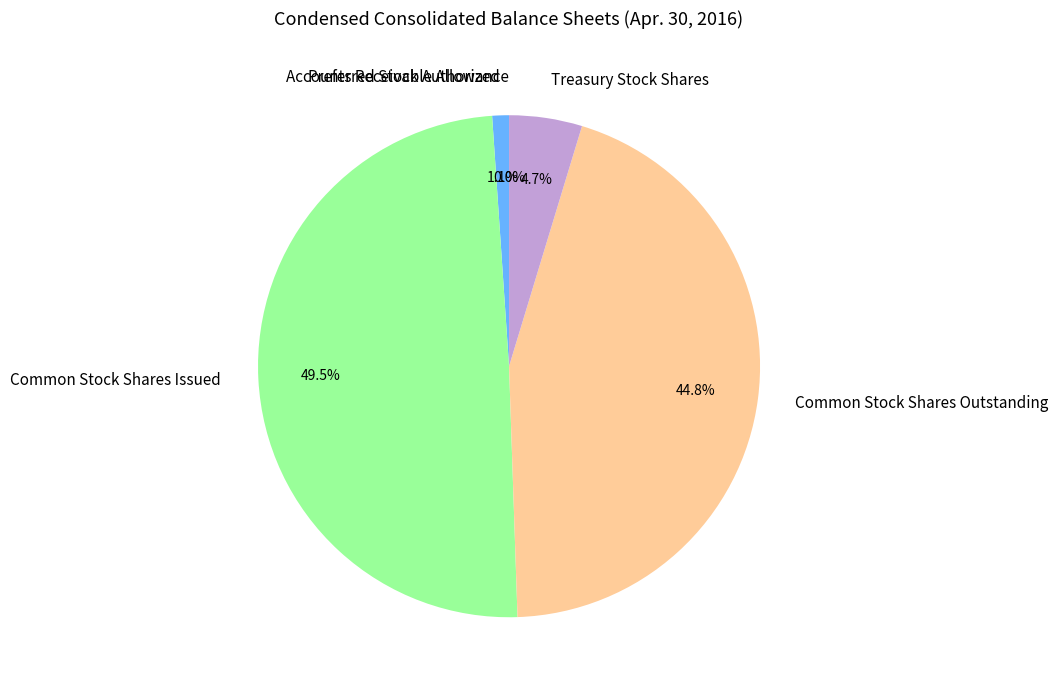

True or false: Common Stock Shares Issued accounts for 38% of the total.

False